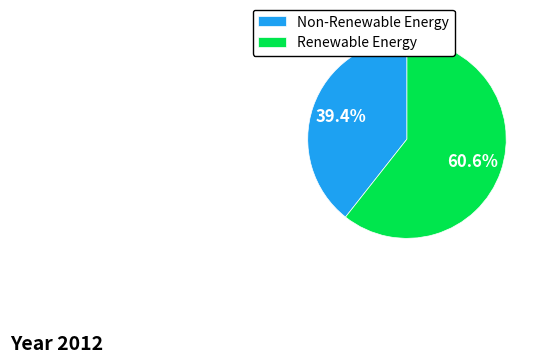

Between Non-Renewable Energy and Renewable Energy, which is larger?

Renewable Energy